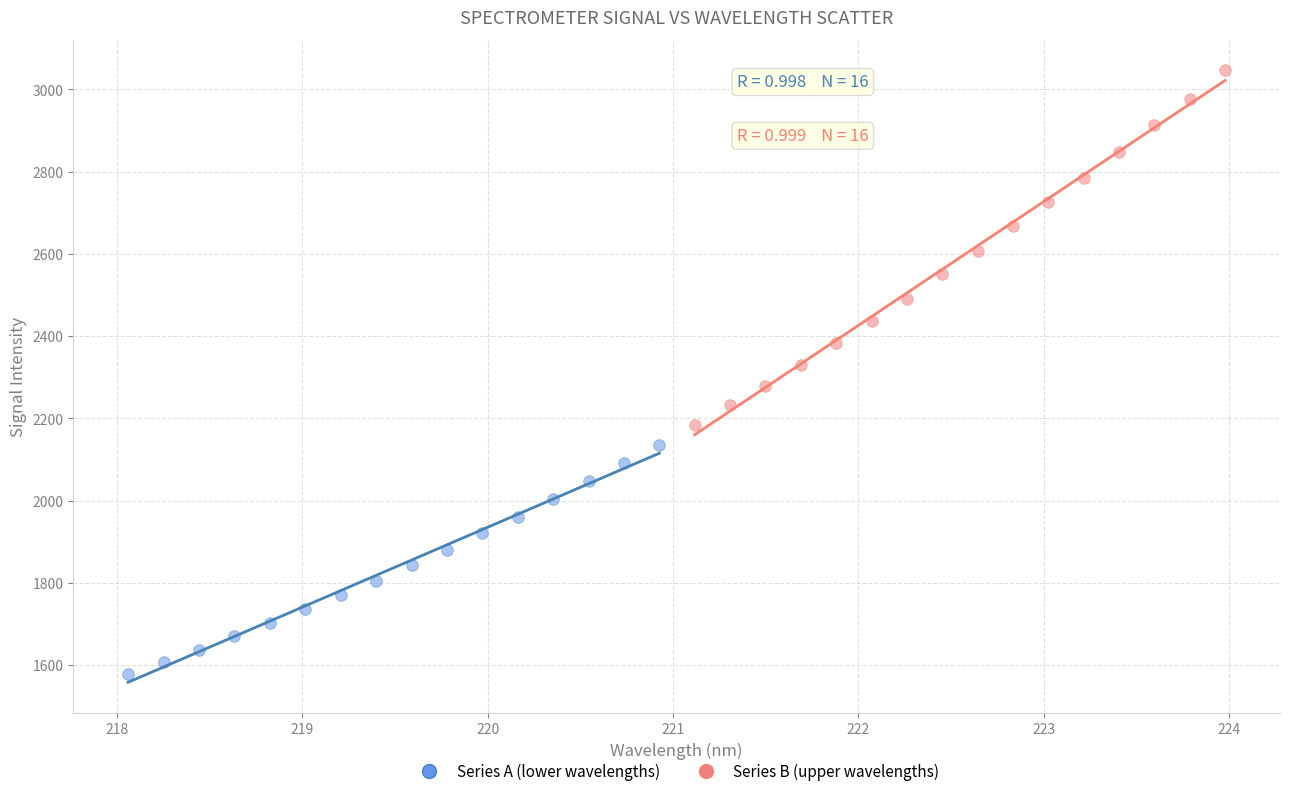

What are all the series names shown in the legend?

Series A (lower wavelengths), Series B (upper wavelengths)